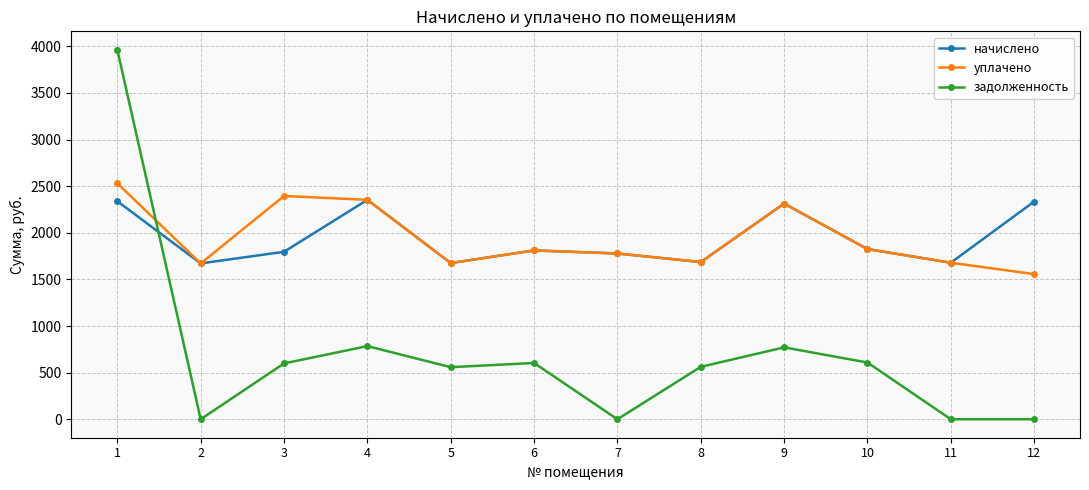

What is the total value across all series at 3?

4790.2